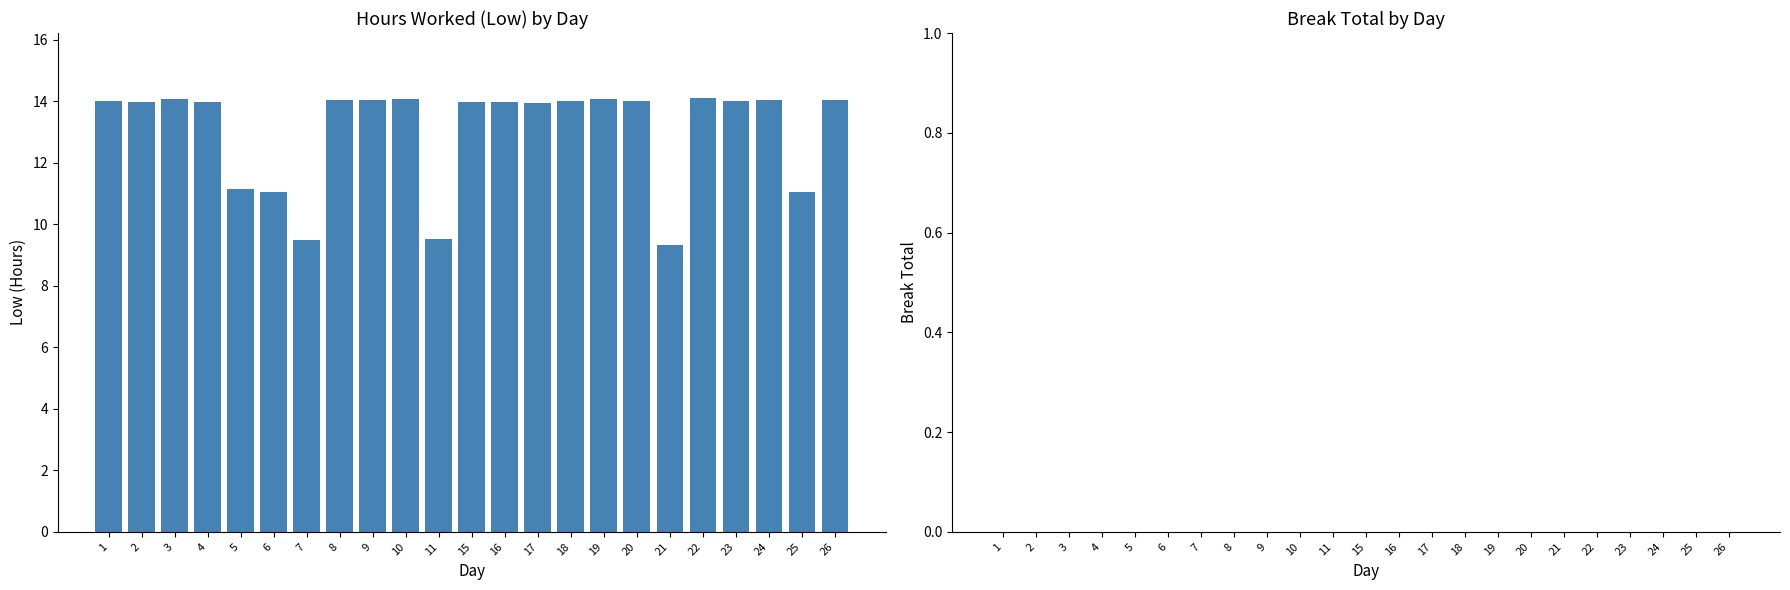

Which has a higher value, 25 or 7?

25